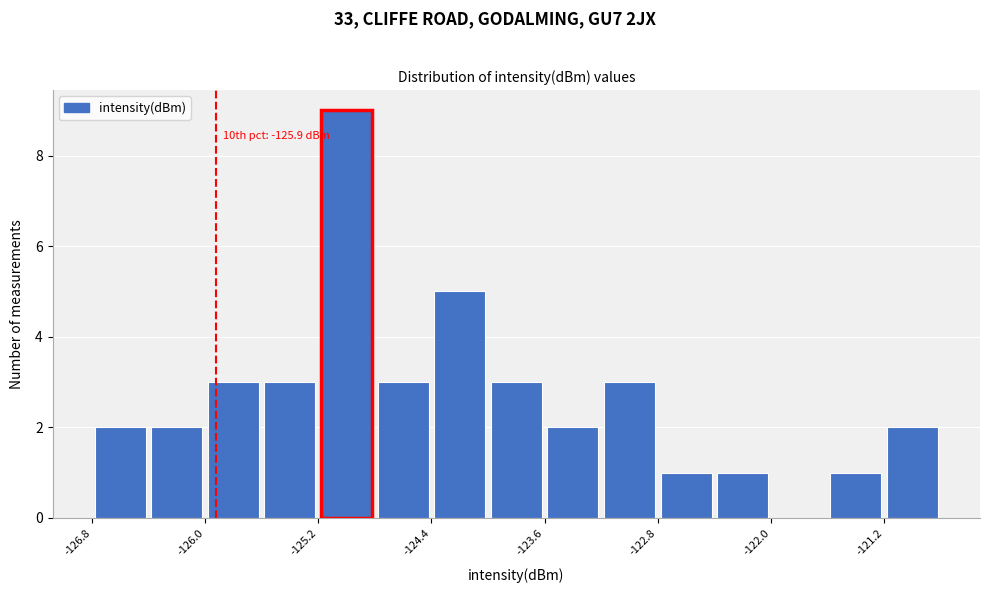

Over which range of the x-axis is the bar tallest?

-125.2 to -124.8